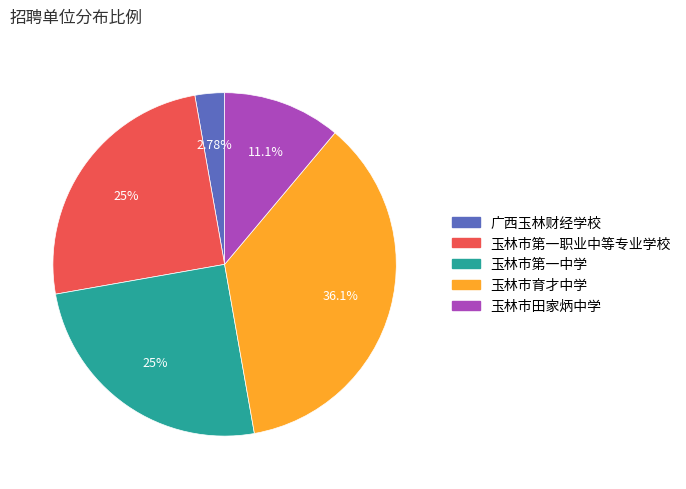

The 玉林市第一中学 slice represents 25% of the pie. True or false?

True